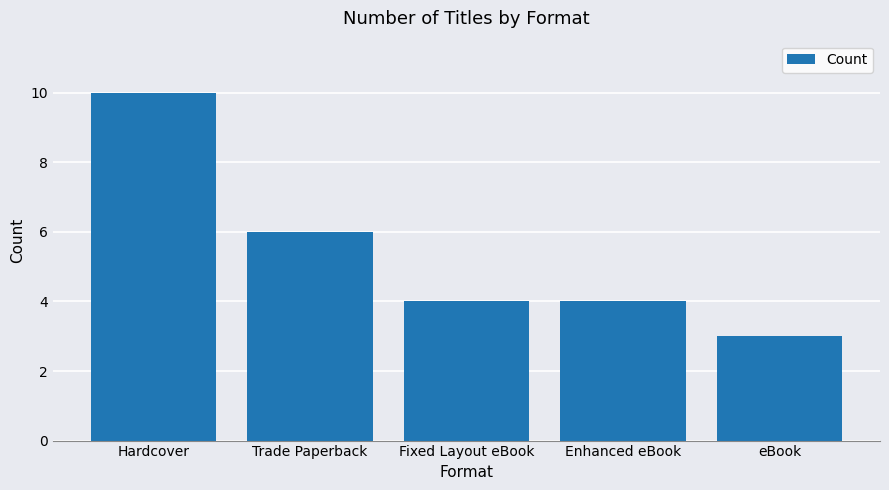

At which category does the chart reach its minimum across all series?

eBook